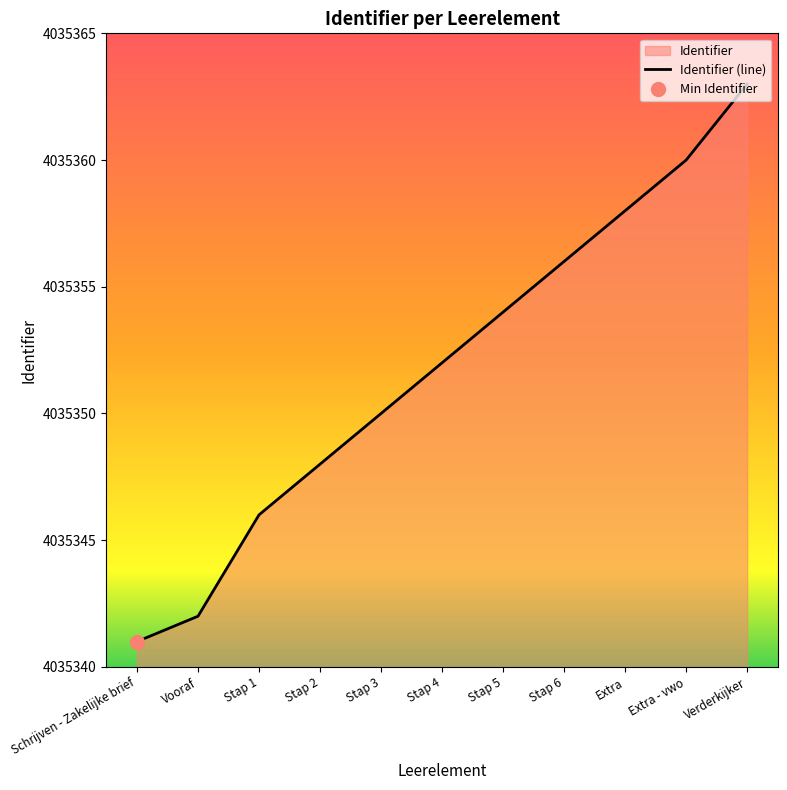

Reading left to right, transcribe all the data shown in this chart.

4035341	4035342	4035346	4035348	4035350	4035352	4035354	4035356	4035358	4035360	4035363